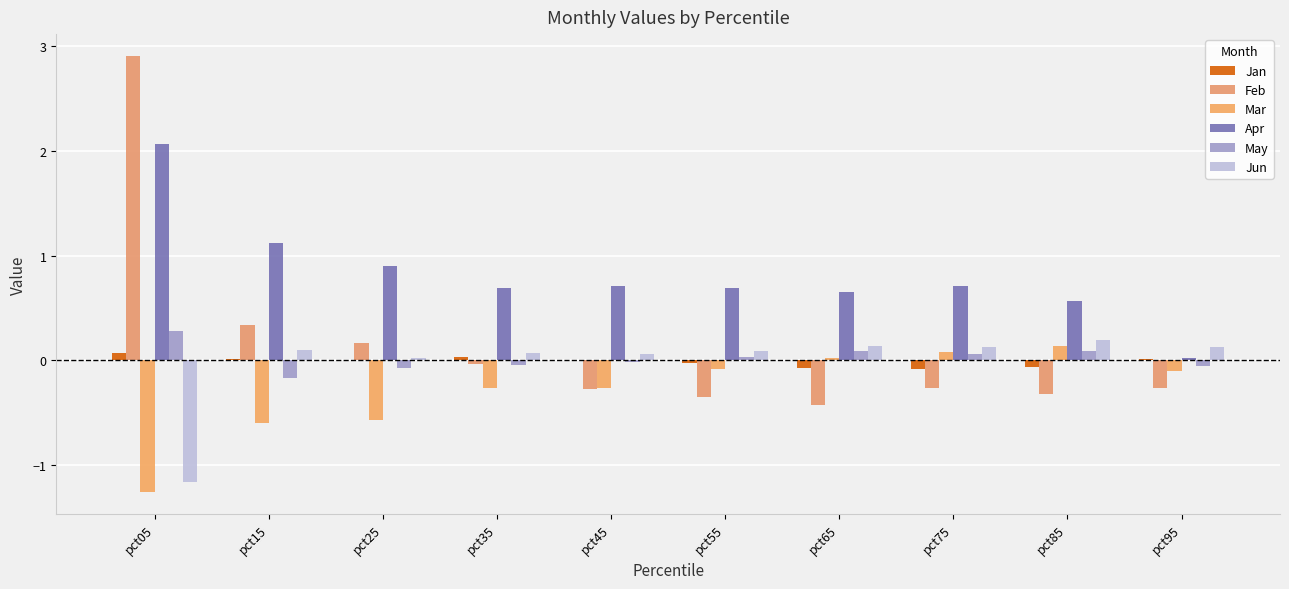

What are all the series names shown in the legend?

Jan, Feb, Mar, Apr, May, Jun